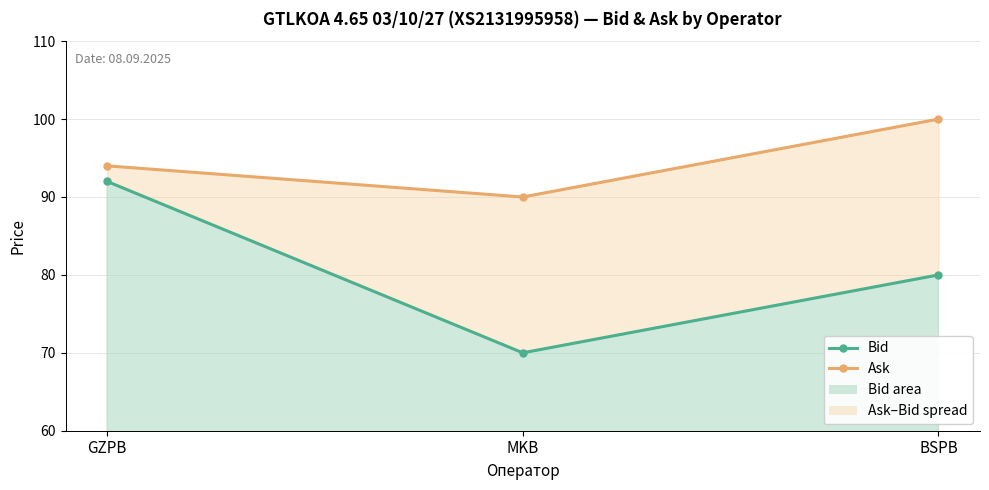

Reading left to right, transcribe all the data shown in this chart.

Bid: GZPB=92	MKB=70	BSPB=80
Ask: GZPB=94	MKB=90	BSPB=100